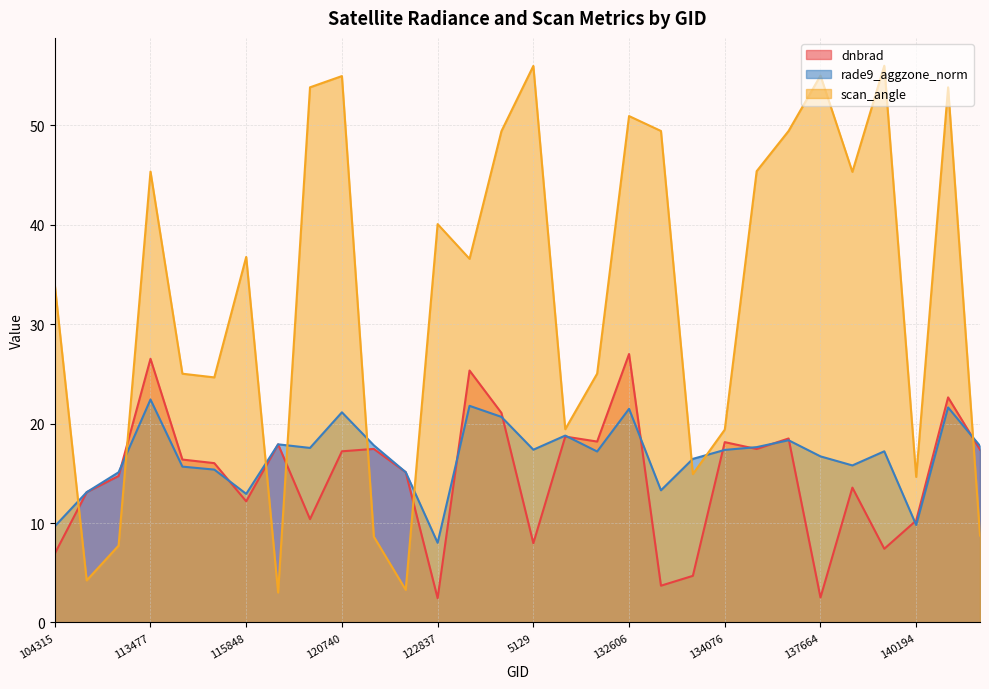

What is the label of the 16th point from the right?

129872